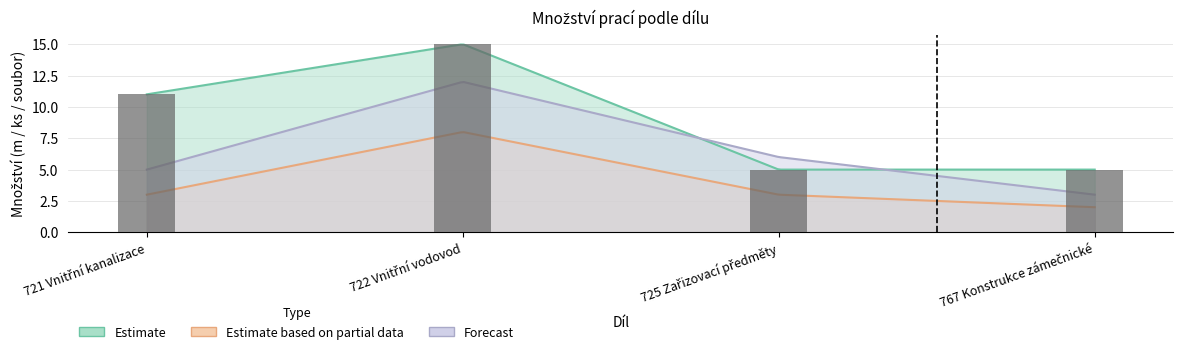

Reading left to right, list all the values displayed in this chart.

Estimate: 11	15	5	5
Estimate based on partial data: 3	8	3	2
Forecast: 5	12	6	3